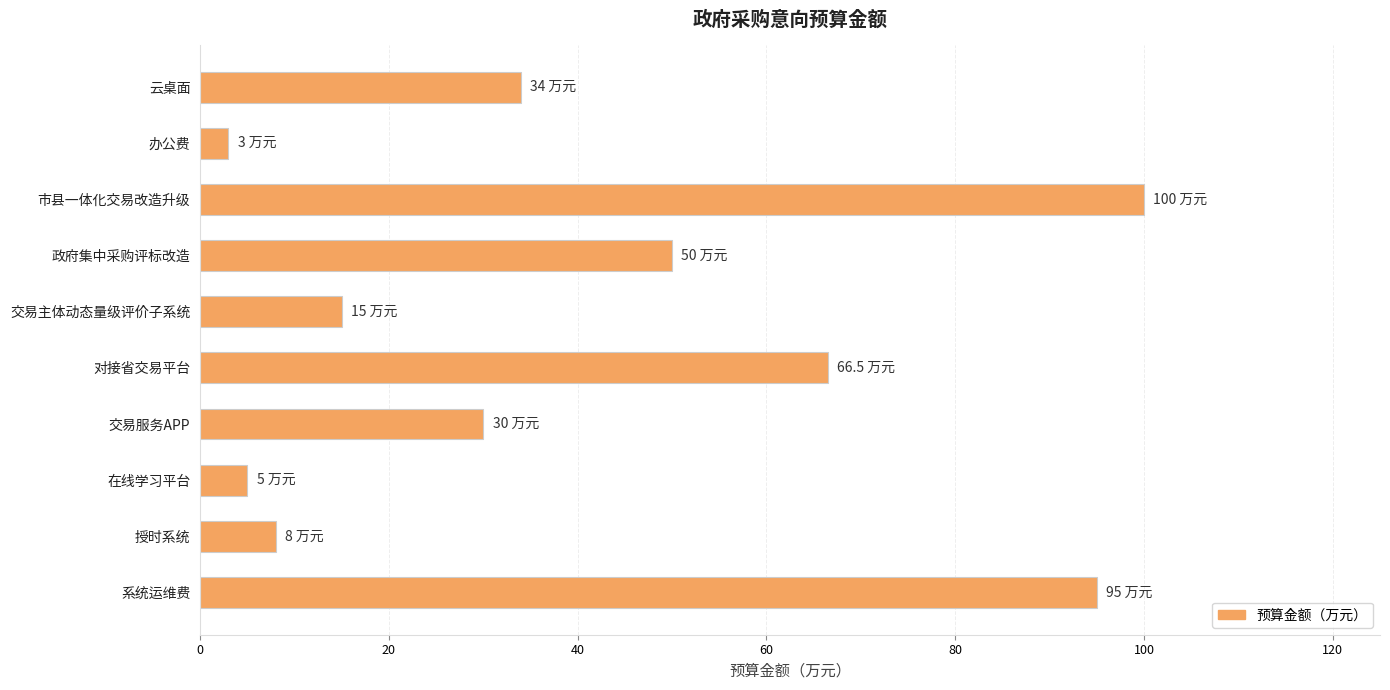

At which label is the value closest to 51?

政府集中采购评标改造